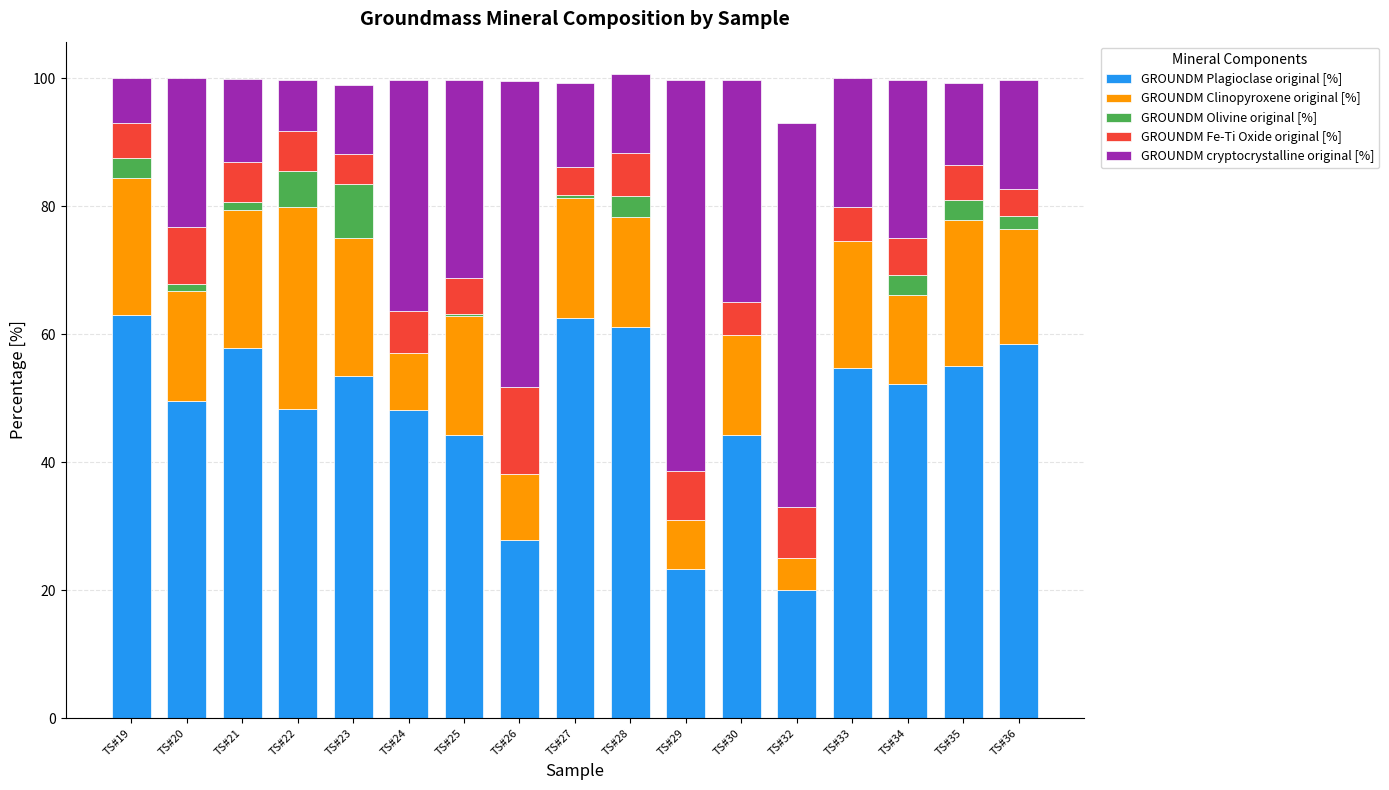

What is the total value across all series at TS#35?

99.2